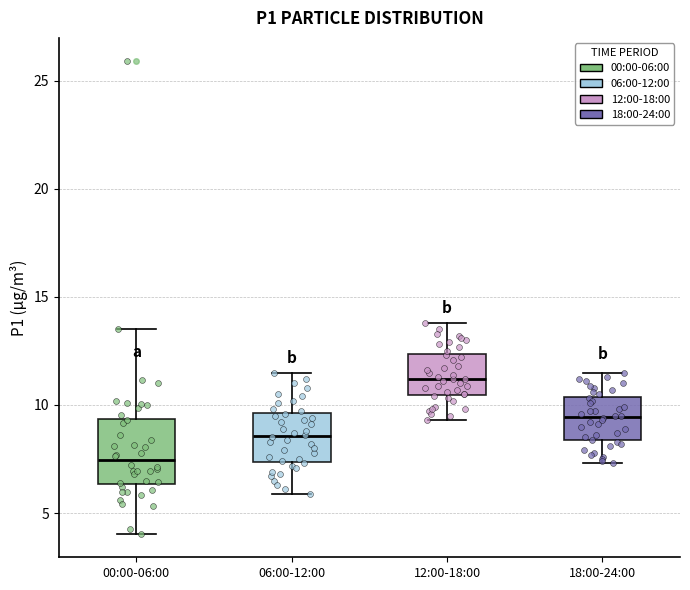

Which box is the tallest, from its lower edge to its upper edge?

00:00-06:00